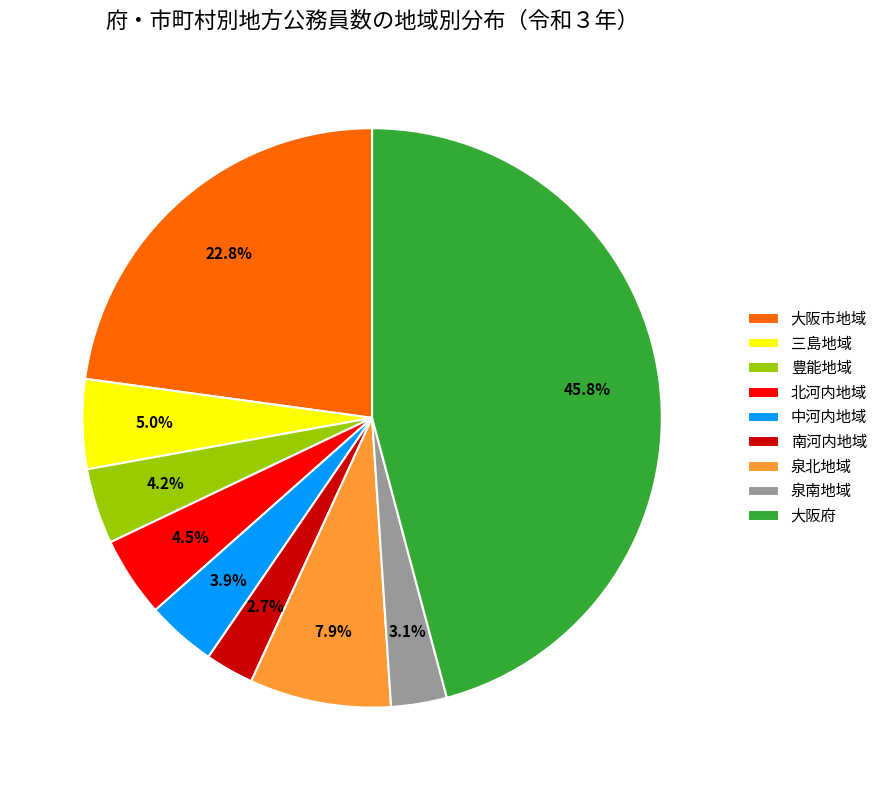

How much of the chart is everything except 中河内地域?

96.1%